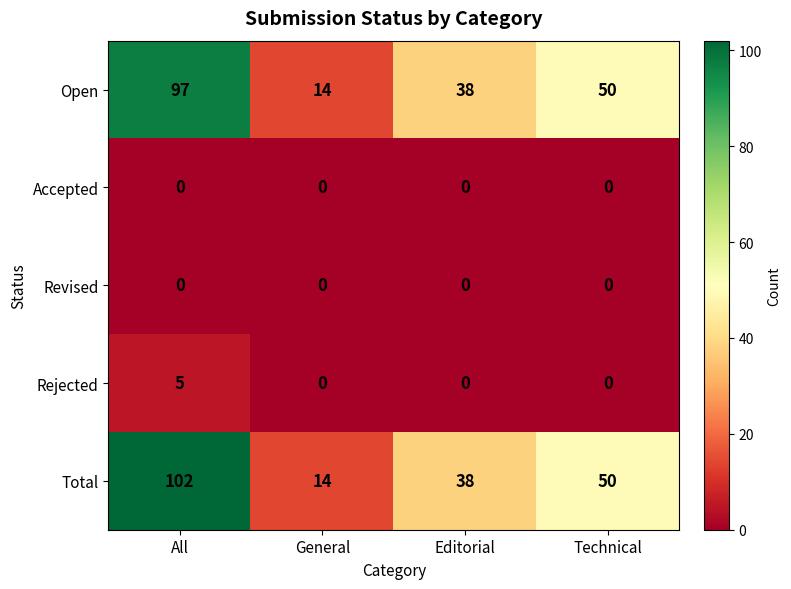

Reading left to right, extract all data points from this chart.

Open: 97	14	38	50
Accepted: 0	0	0	0
Revised: 0	0	0	0
Rejected: 5	0	0	0
Total: 102	14	38	50